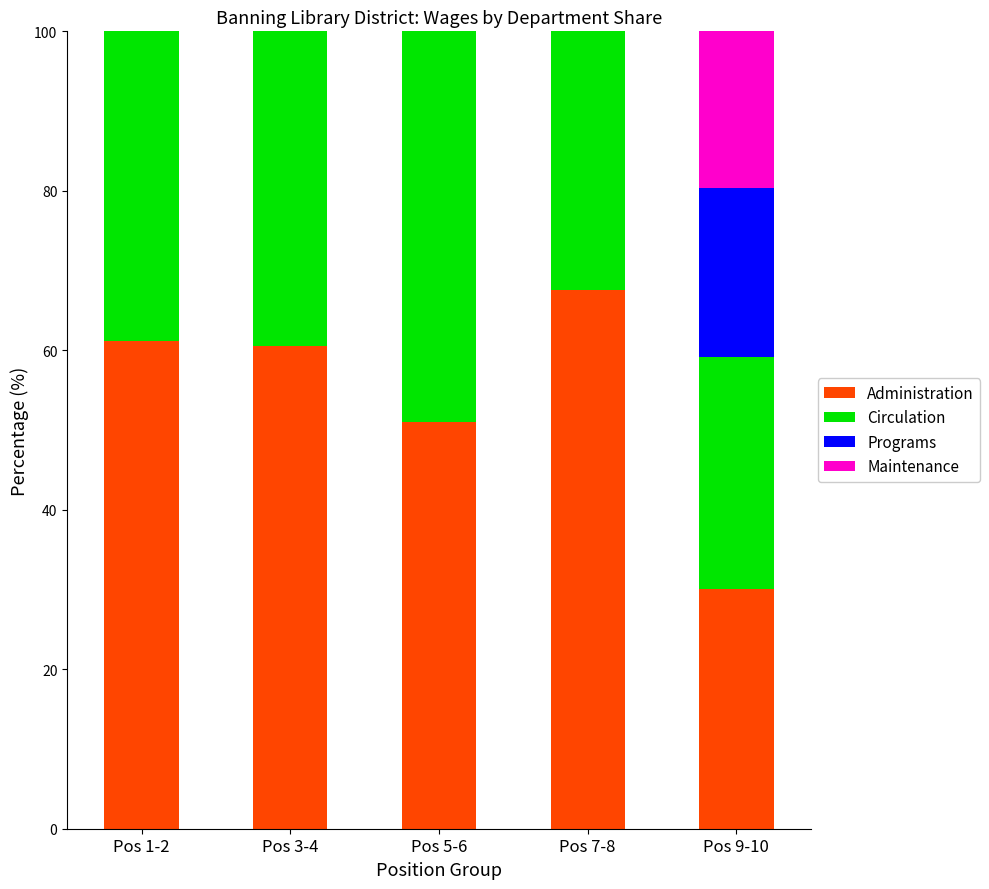

Is it true that Administration equals 29.1 at Pos 7-8?

False